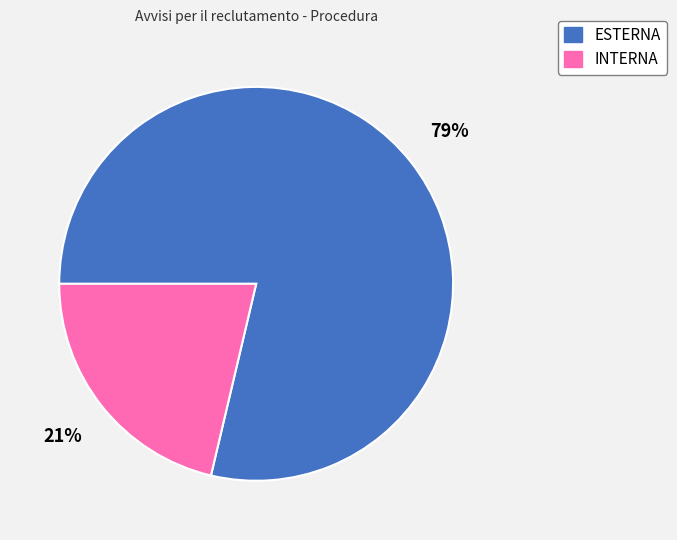

The ESTERNA slice represents 65% of the pie. True or false?

False